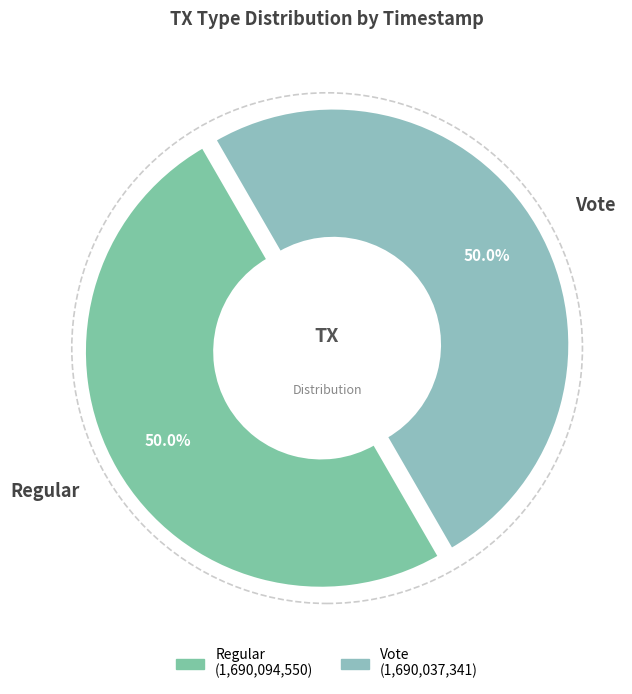

The Regular slice represents 50% of the pie. True or false?

True